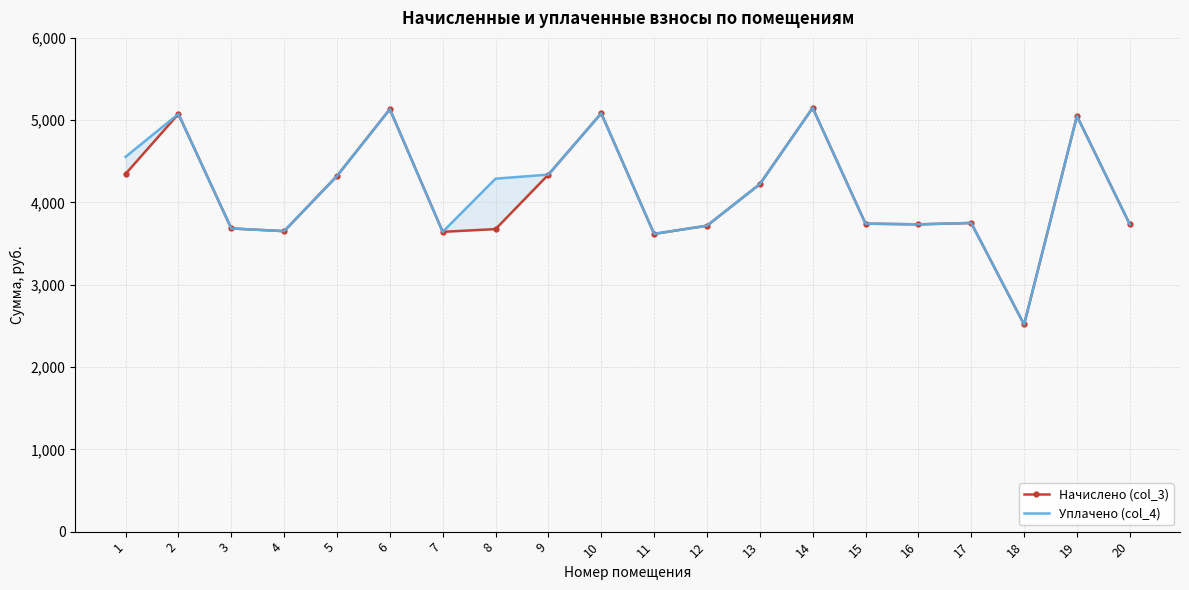

At which label does Уплачено (col_4) reach its minimum?

18